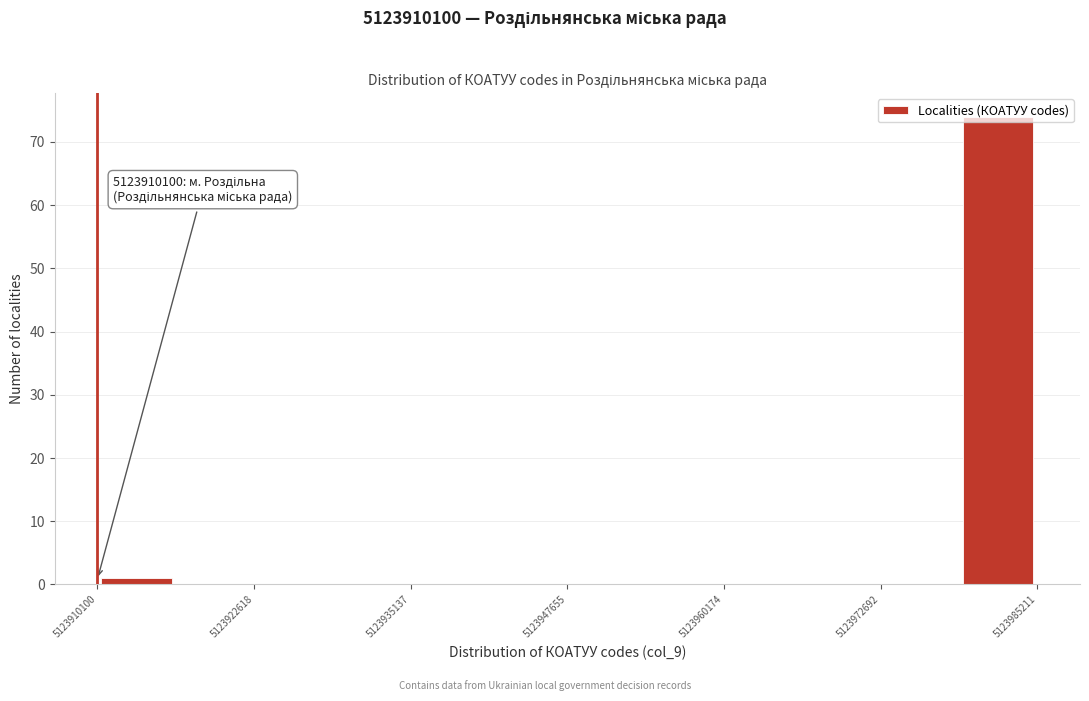

Around what value on the x-axis is the tallest bar? Give the approximate position of its centre, as read against the axis.

5123982000